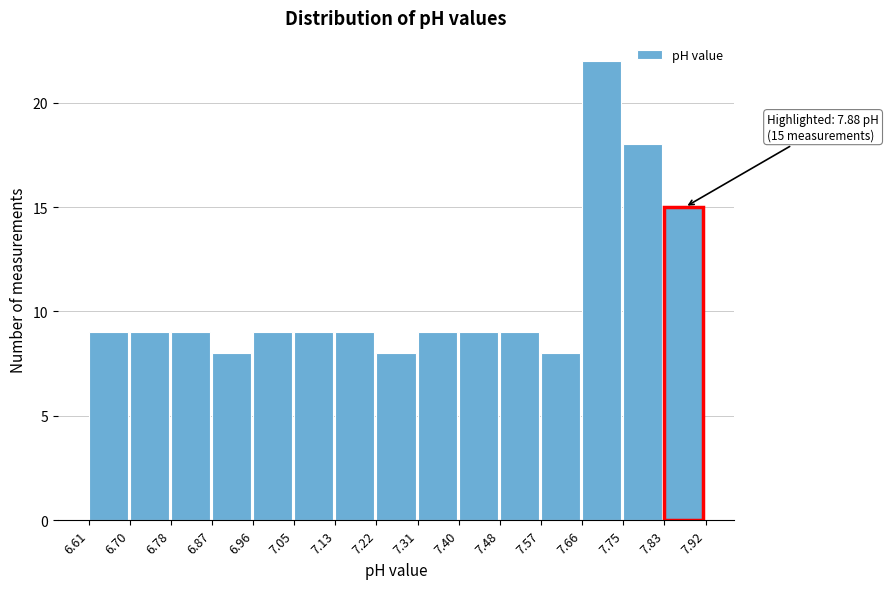

Over which range of the x-axis is the bar tallest?

7.66 to 7.75